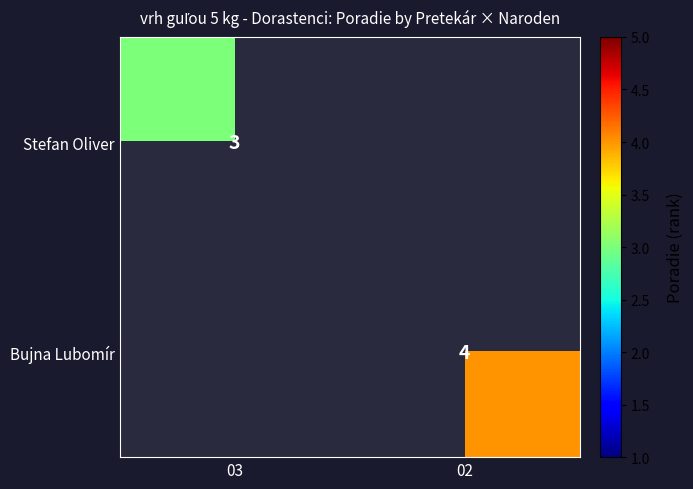

The Stefan Oliver series shows 1 at 03. True or false?

False